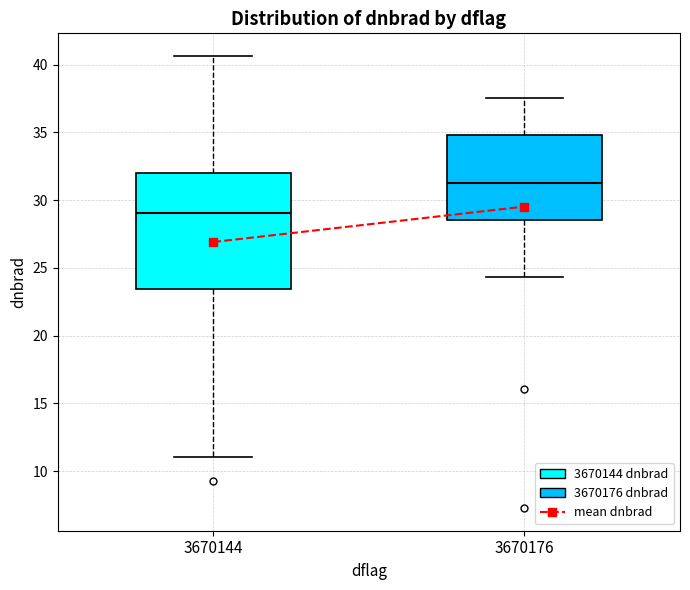

Reading left to right, read every box against the y-axis: the position of its median line, the range the box covers, and the ends of its whiskers. The values are not printed on the chart, so give them approximately, as read against the axis.

3670144: median 29.0, box 23.5 to 32.0, whiskers 11.0 to 40.5
3670176: median 31.5, box 28.5 to 35.0, whiskers 24.5 to 37.5